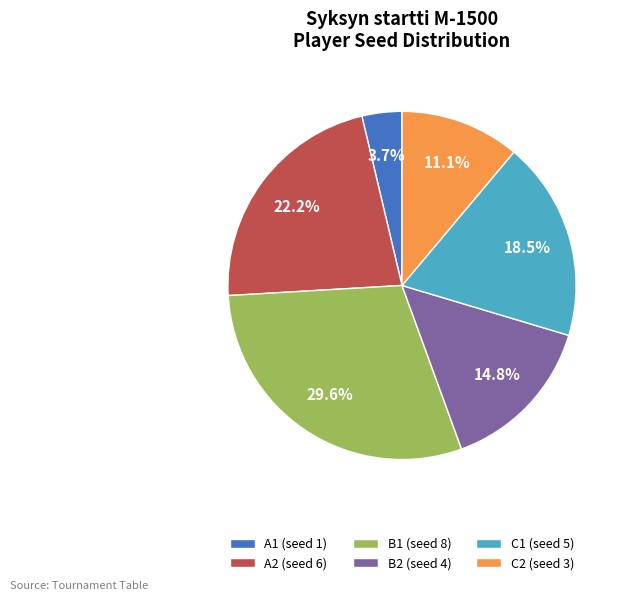

Does B2 account for over 50% of the chart?

No